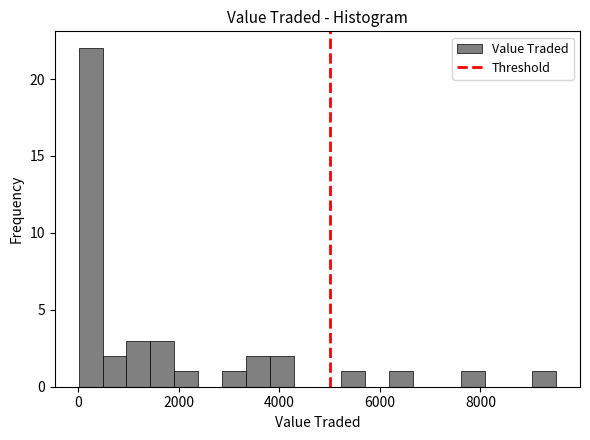

Read against the x-axis, roughly where is the centre of the tallest bar?

200